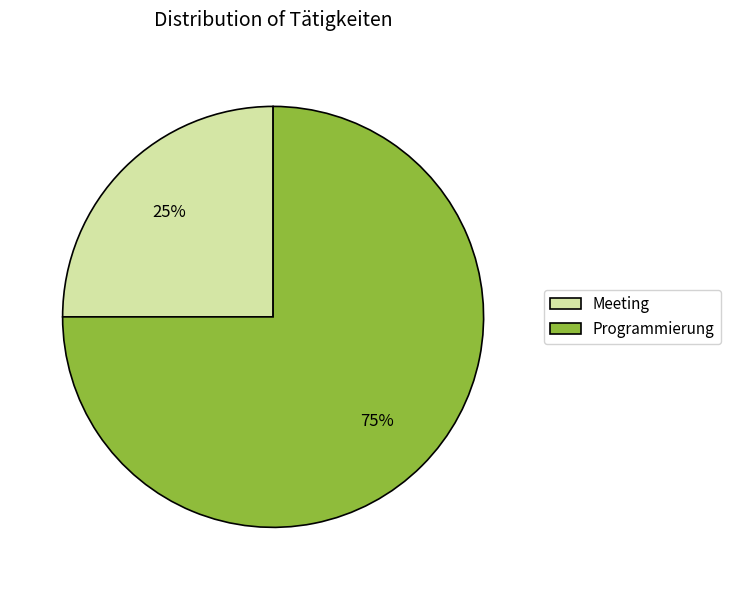

What is the ratio of the value at Programmierung to the value at Meeting?

3.0